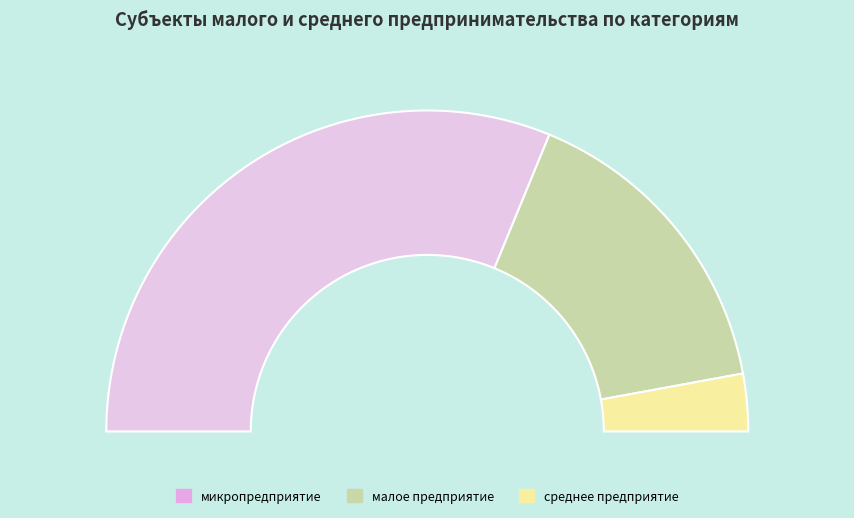

Is it true that среднее предприятие is 17% of the pie?

False